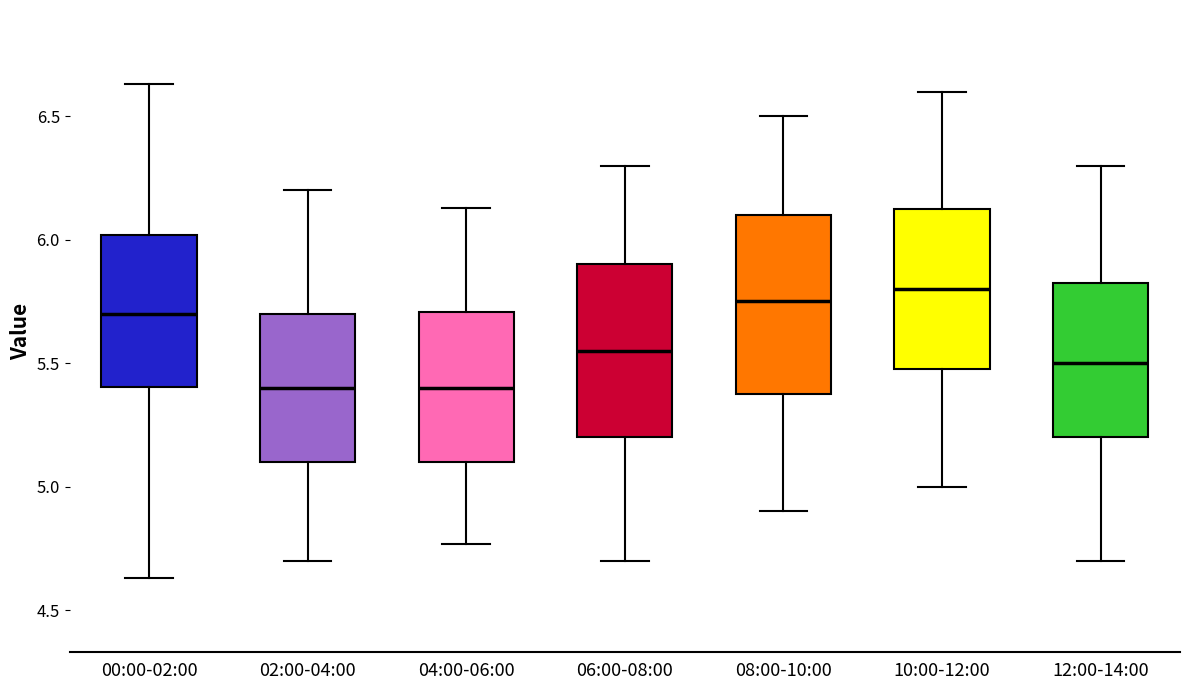

Where is the lower edge of the box for 10:00-12:00 on the y-axis? The values are not printed on the chart, so give them approximately, as read against the axis.

5.50